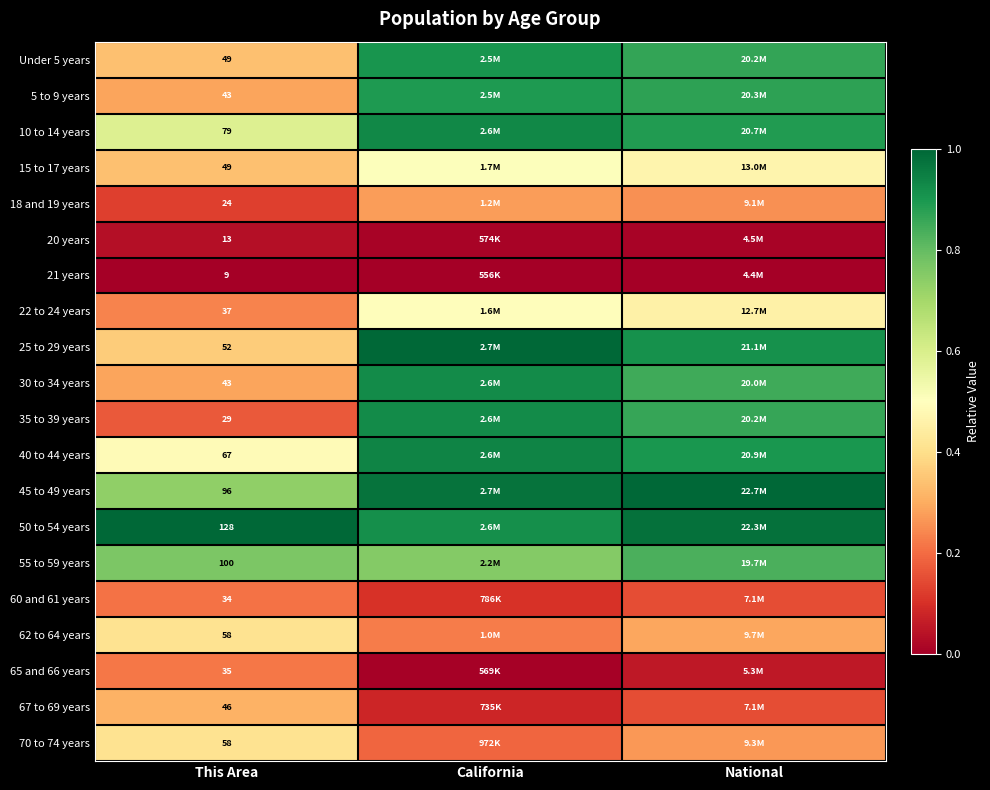

Count the number of data series in this chart.

20